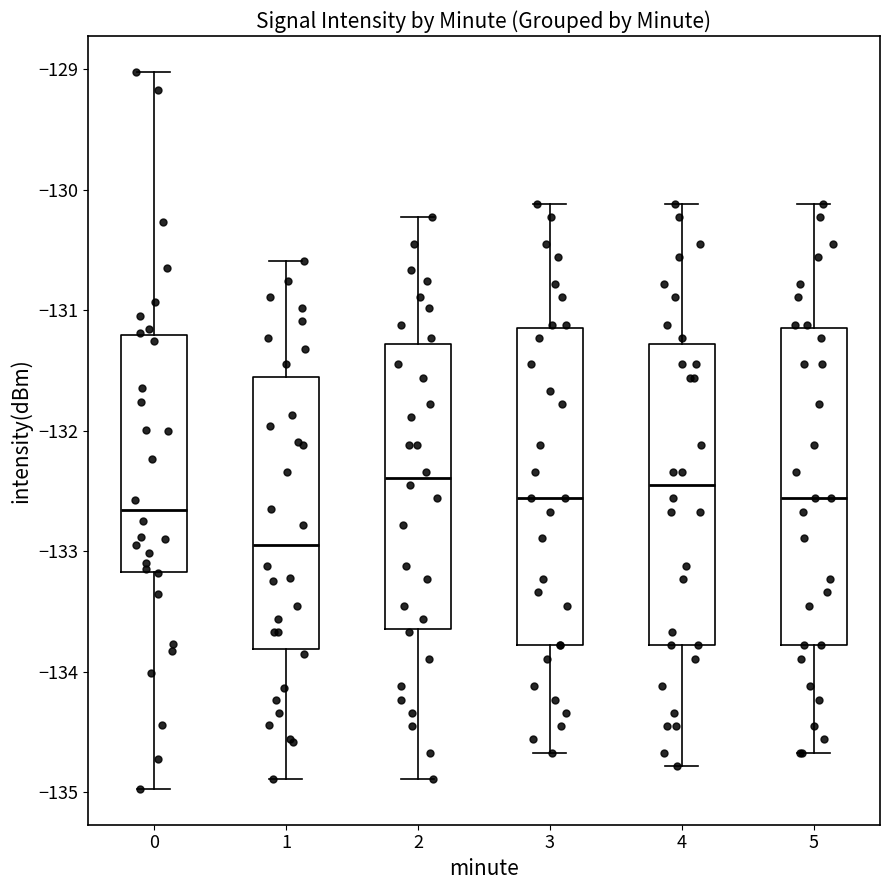

Reading left to right, transcribe this box plot: for each box, give where its median line is, the range the box spans, and where its two whiskers end, as read against the y-axis. The values are not printed on the chart, so give them approximately, as read against the axis.

0: median -132.7, box -133.2 to -131.2, whiskers -135.0 to -129.0
1: median -132.9, box -133.8 to -131.6, whiskers -134.9 to -130.6
2: median -132.4, box -133.6 to -131.3, whiskers -134.9 to -130.2
3: median -132.6, box -133.8 to -131.1, whiskers -134.7 to -130.1
4: median -132.4, box -133.8 to -131.3, whiskers -134.8 to -130.1
5: median -132.6, box -133.8 to -131.1, whiskers -134.7 to -130.1